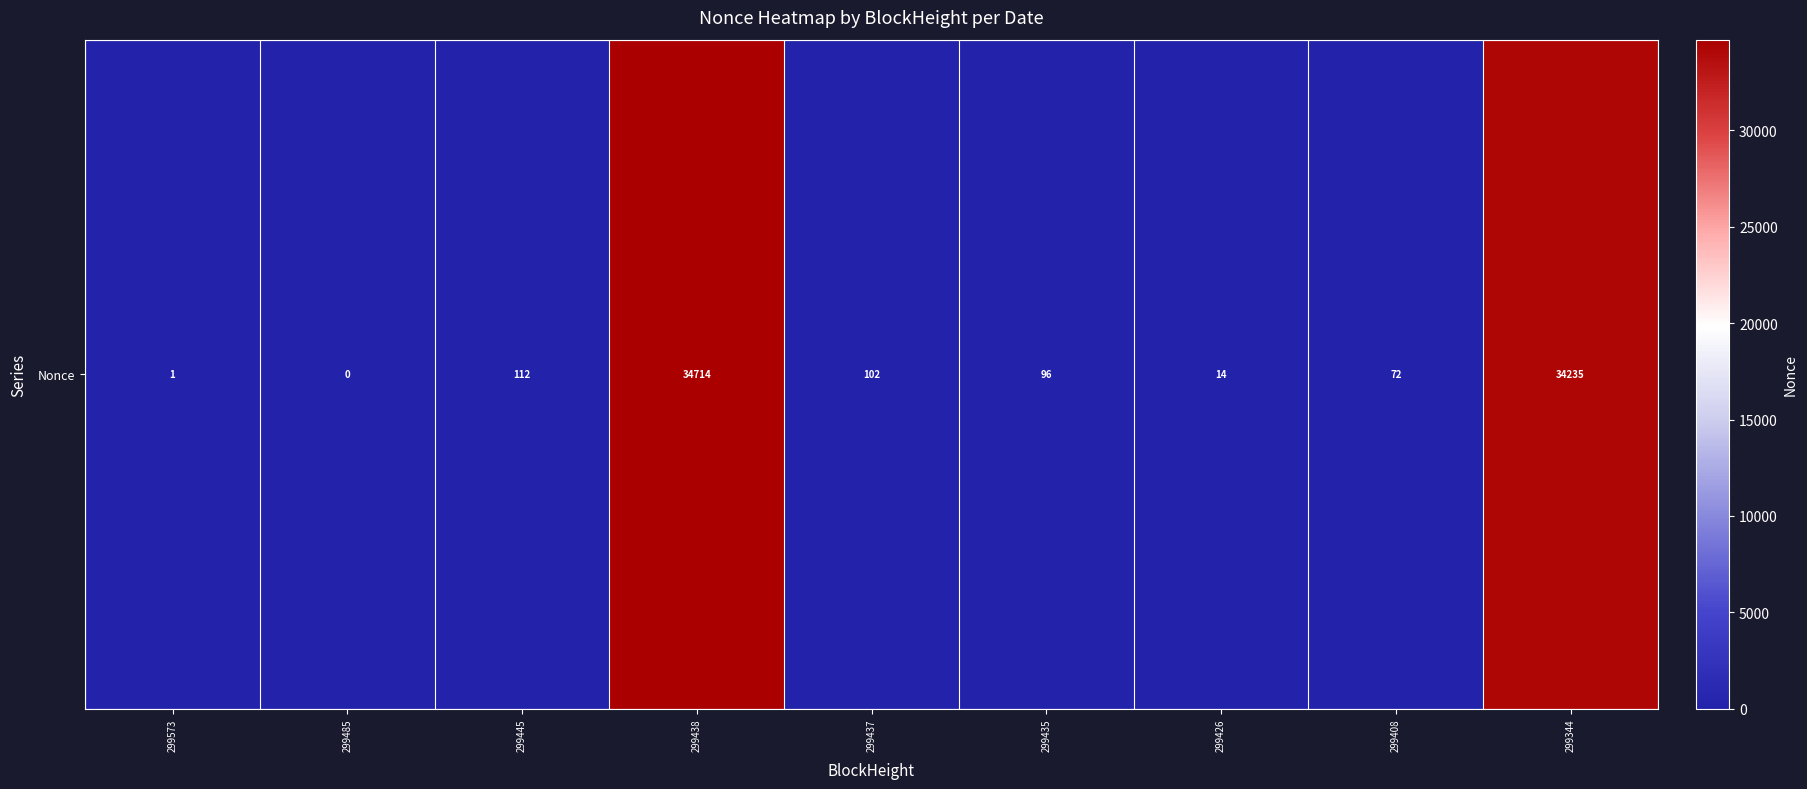

Which has a higher value, 299573 or 299485?

299573